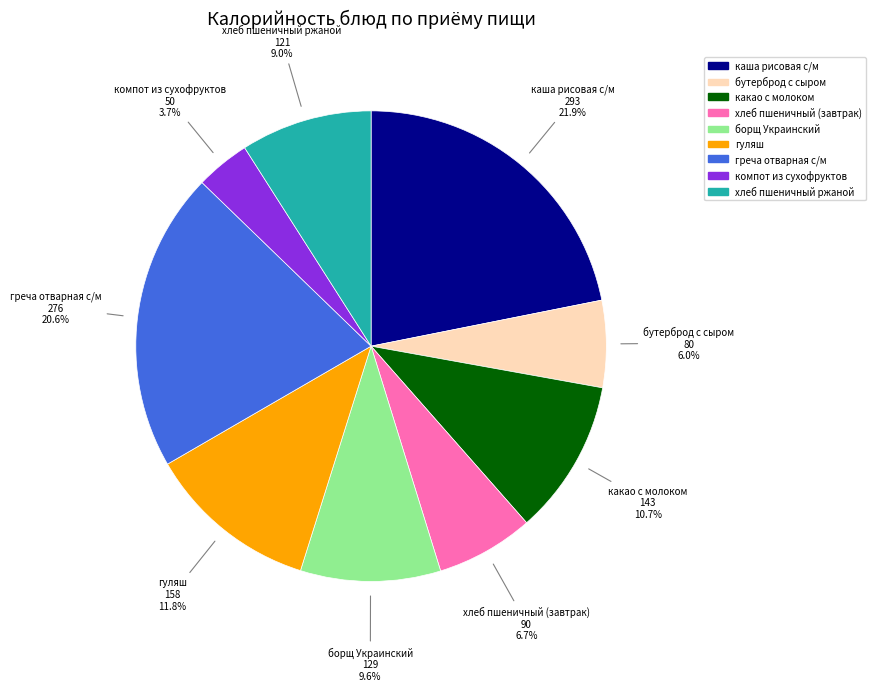

What percentage is the хлеб пшеничный ржаной slice, to the nearest percent?

9%